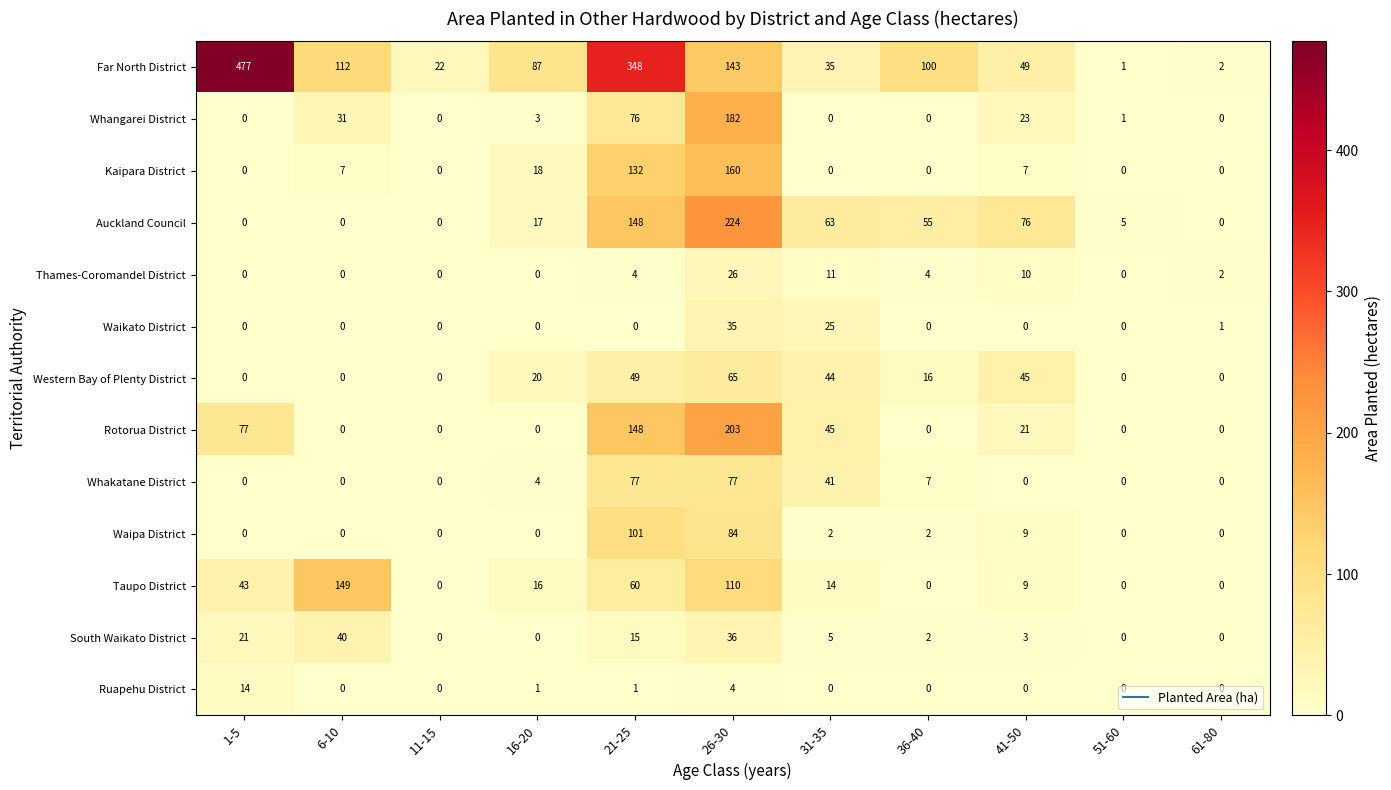

What is the total value across all series at 16-20?

166